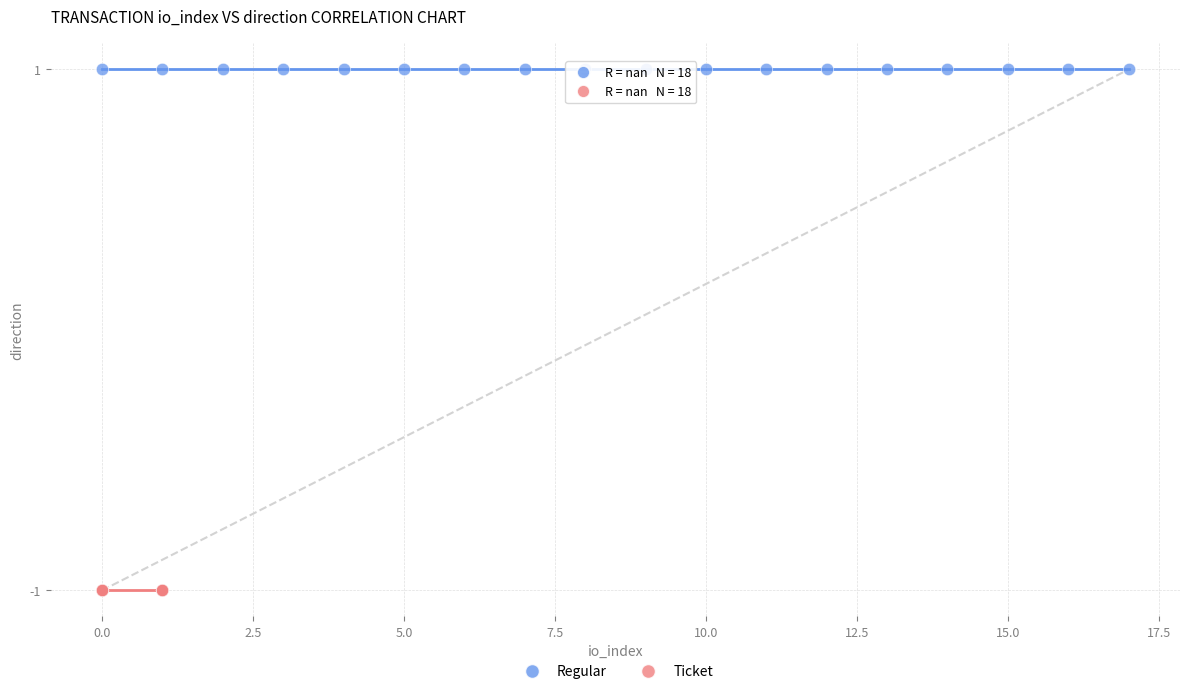

Which series reaches the maximum Y coordinate?

Regular